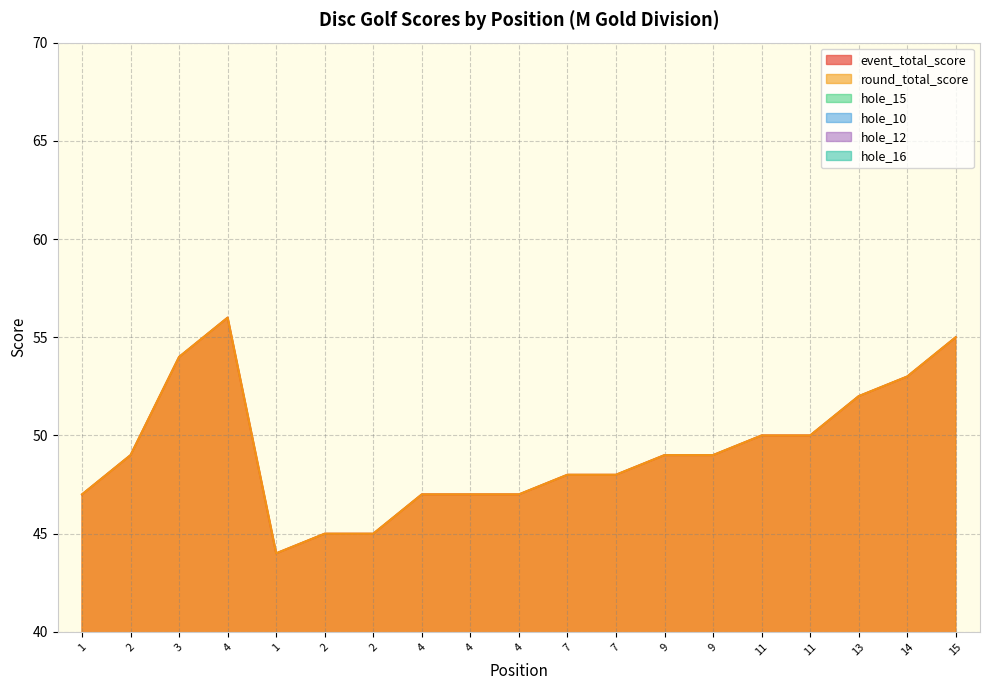

True or false: event_total_score and hole_16 cross at least once.

False